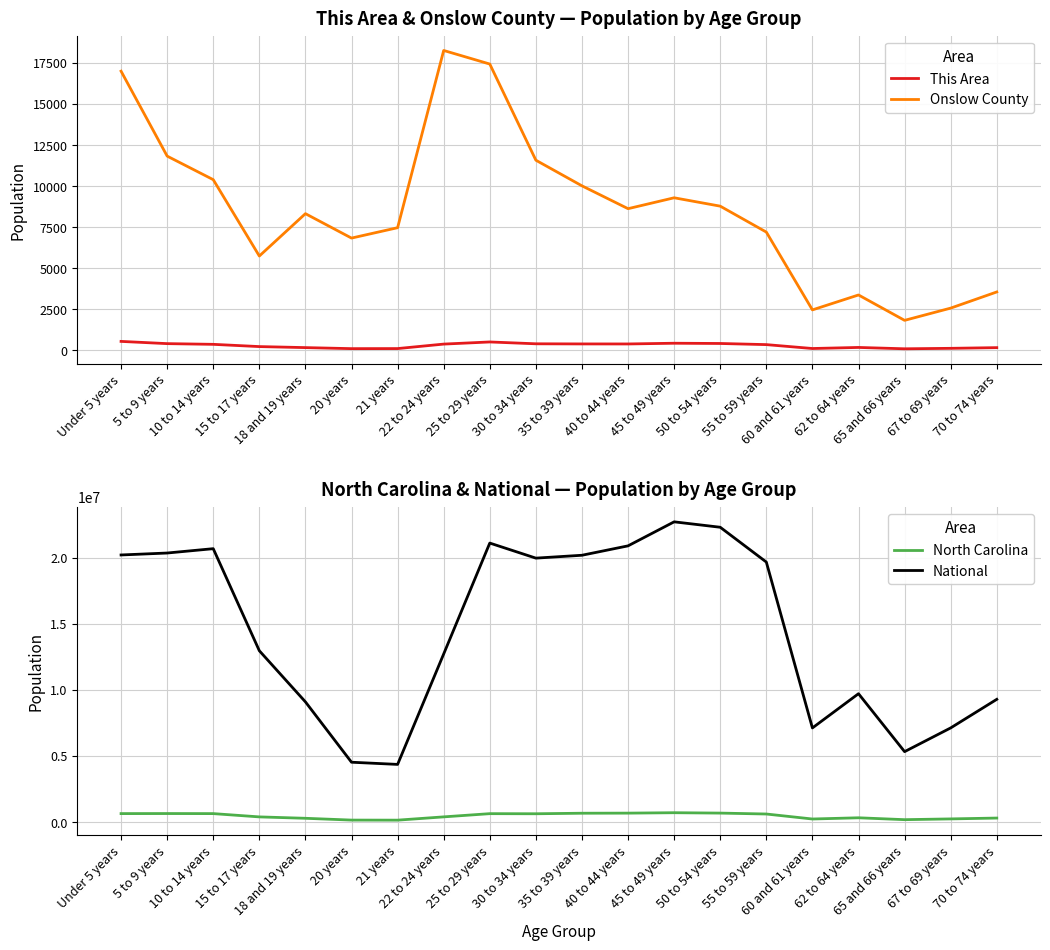

What is the label of the 14th point from the right?

21 years